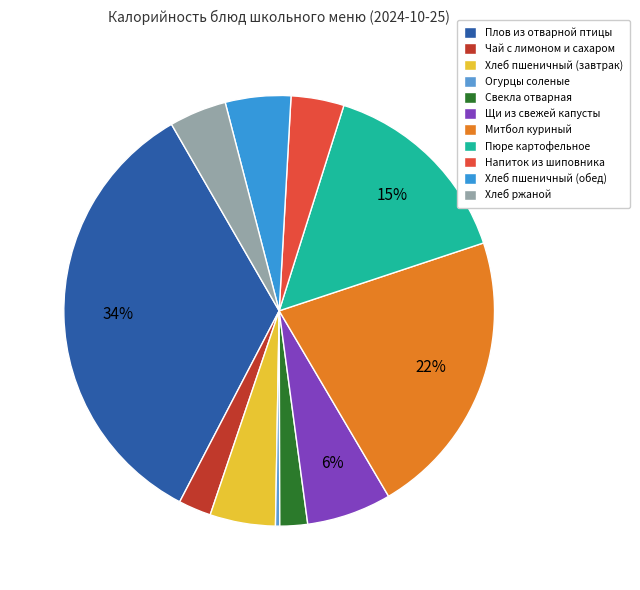

Is there a majority slice in this chart?

No